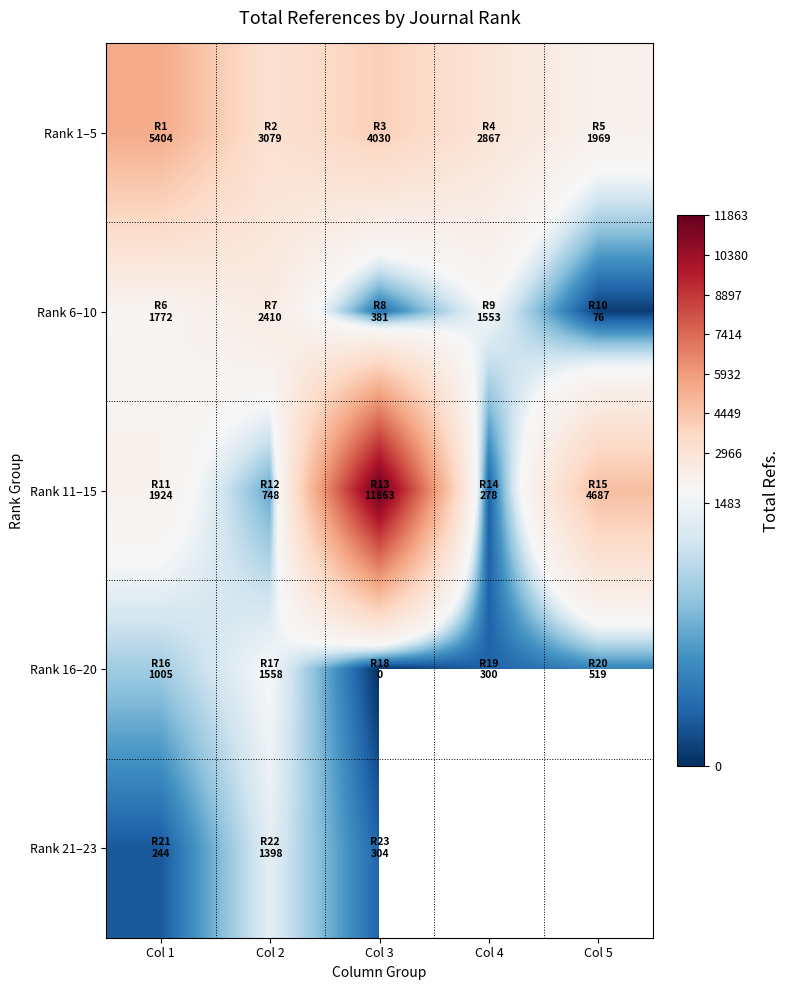

At which label does Rank 1–5 reach its minimum?

Col 5